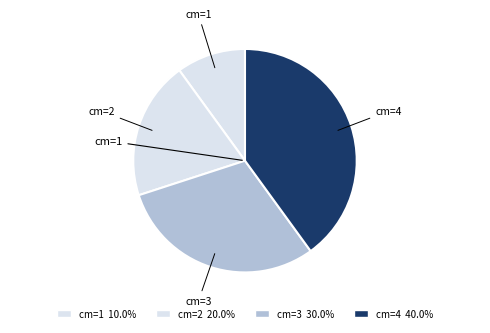

Do cm=2 and cm=1 together represent more than half of the pie?

No